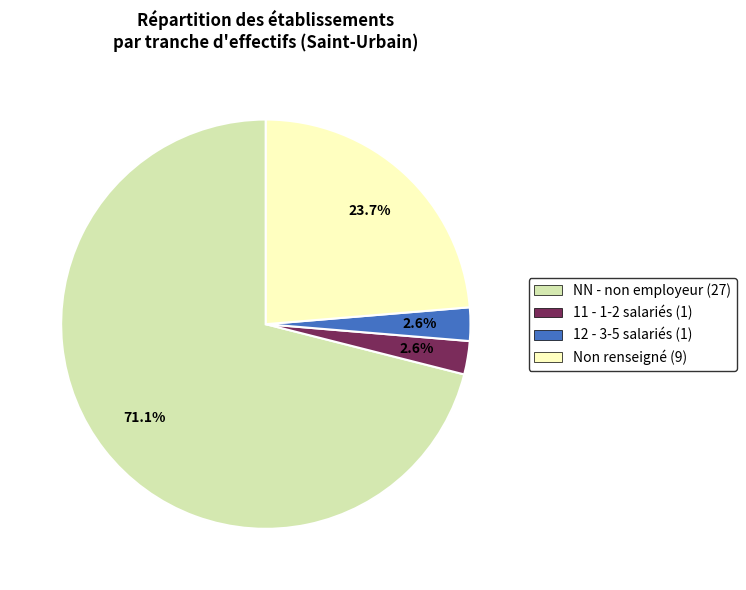

What percentage is NOT represented by 12 - 3-5 salariés (1)?

97.4%